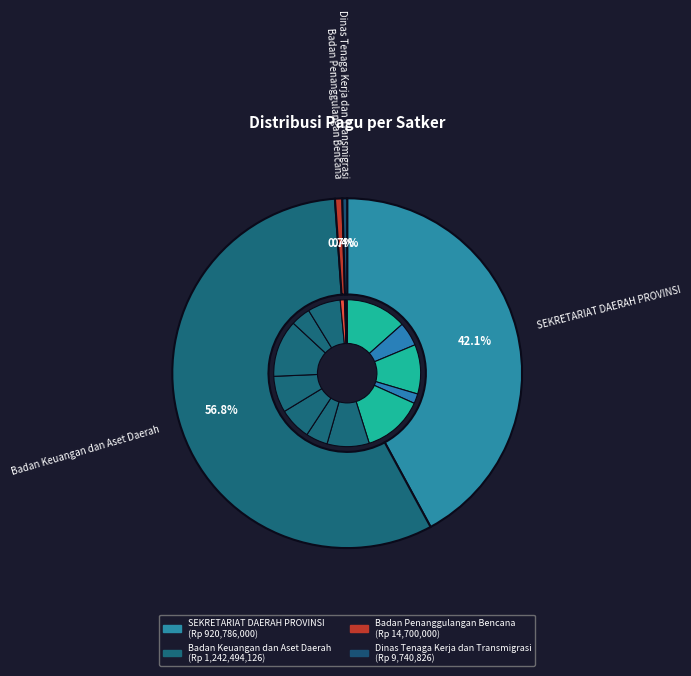

Does SEKRETARIAT DAERAH account for over 50% of the chart?

No